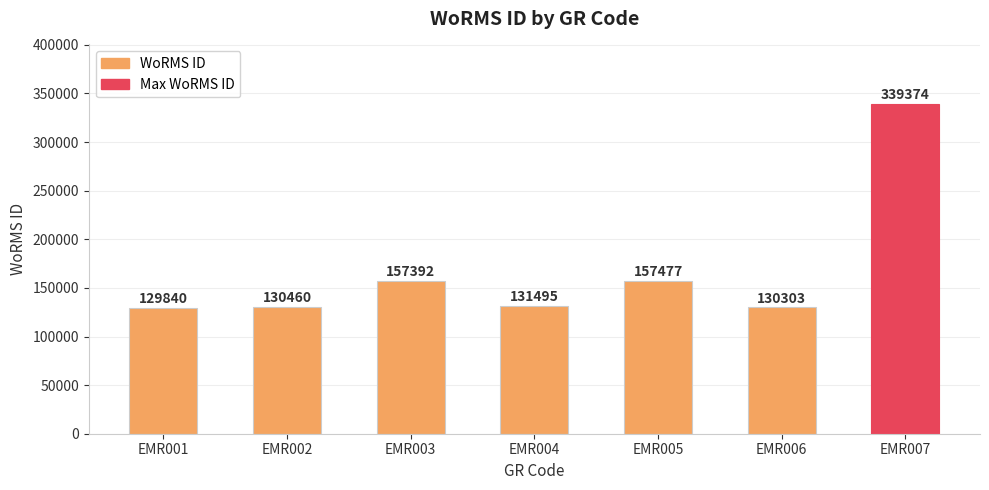

True or false: the data shows 157477 at EMR005.

True